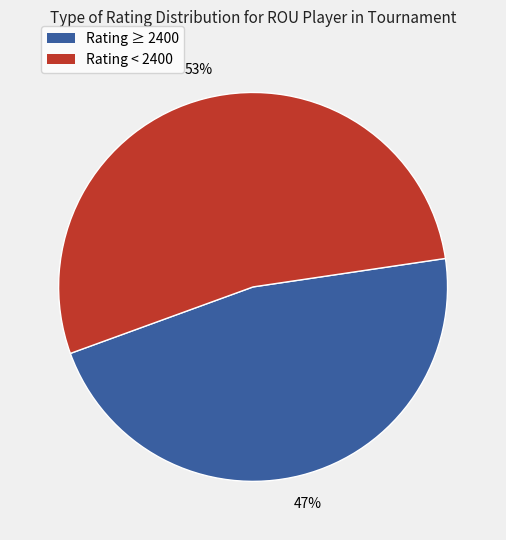

Is there a majority slice in this chart?

Yes